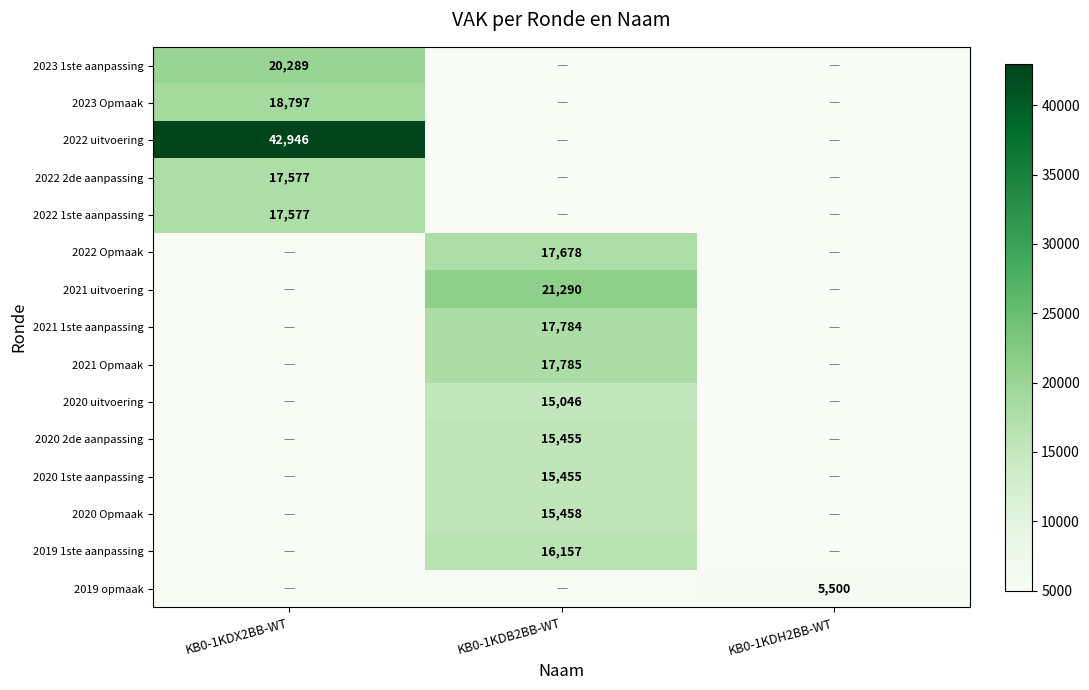

True or false: 2020 1ste aanpassing has a value of 20317 at KB0-1KDB2BB-WT.

False